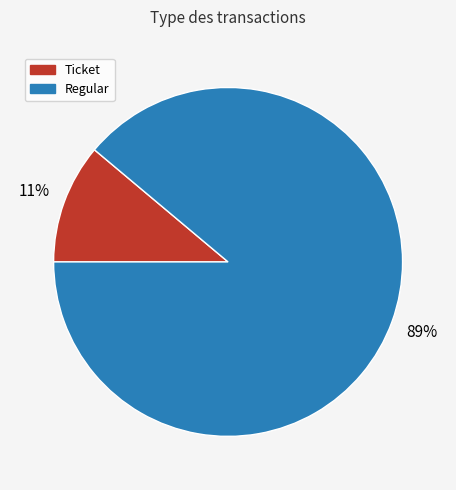

How many segments does this pie chart have?

2